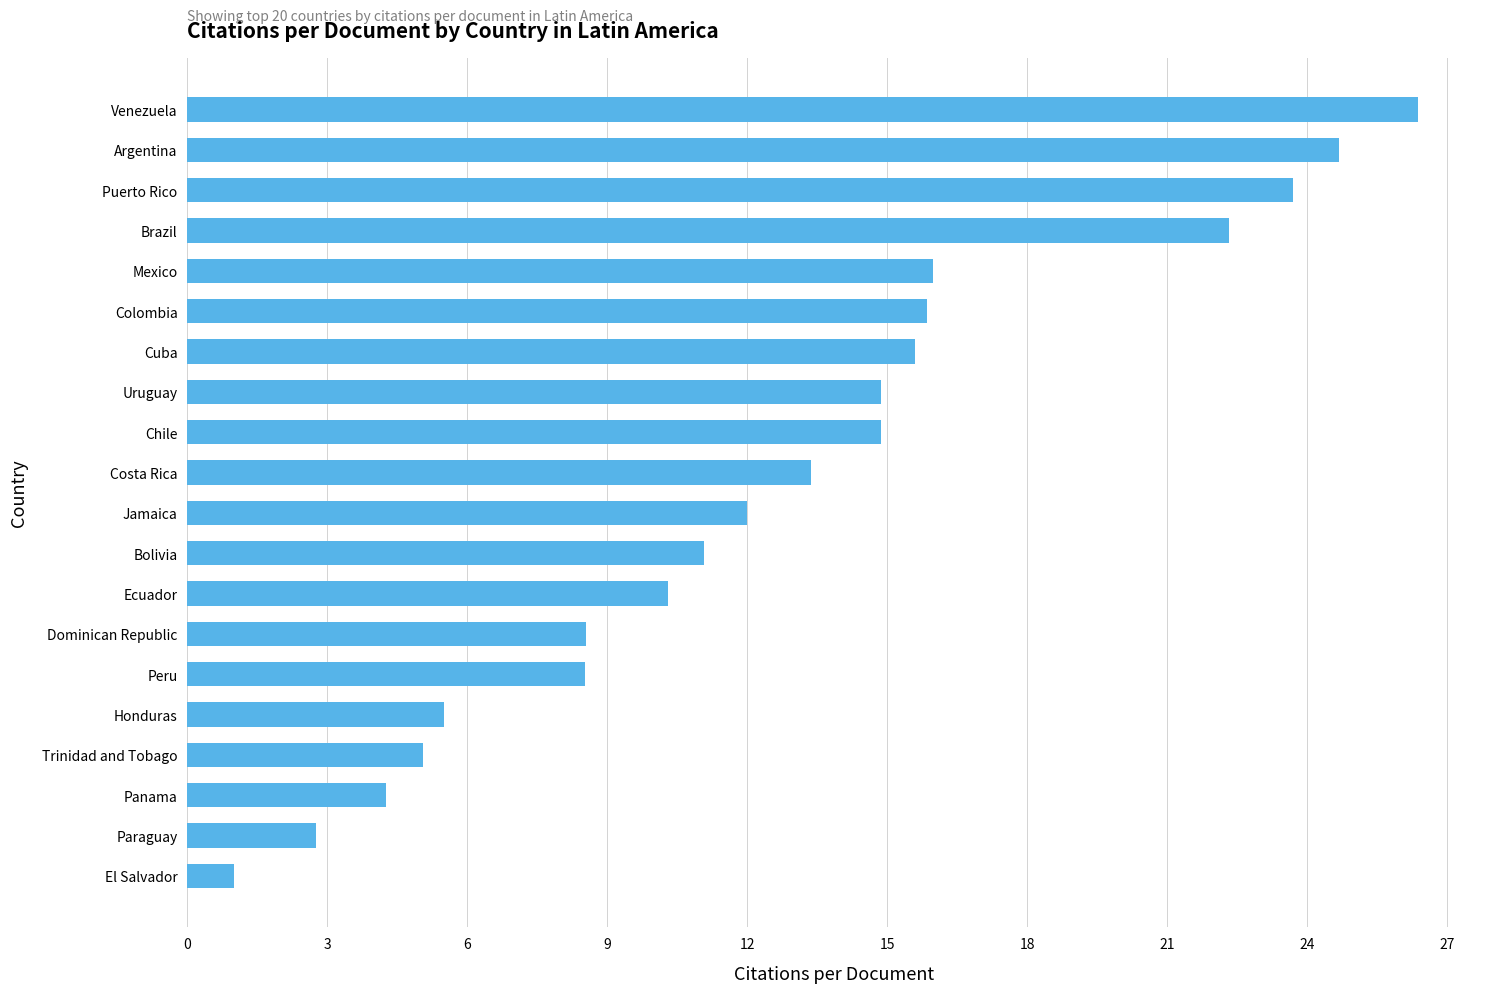

Approximately how many times larger is the value at Bolivia compared to Brazil?

0.5